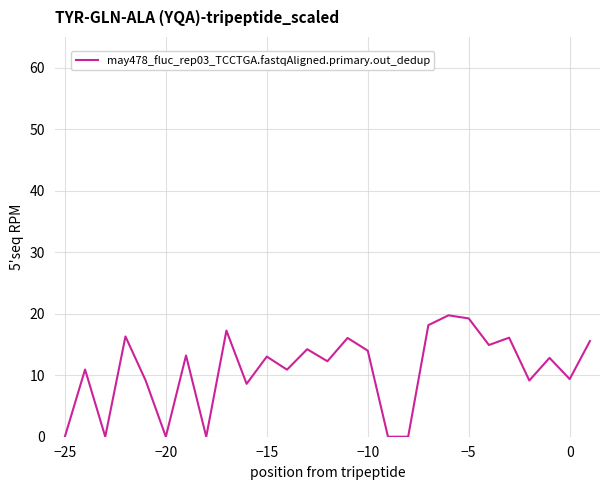

True or false: there are more than 1 points higher than both neighbors.

True